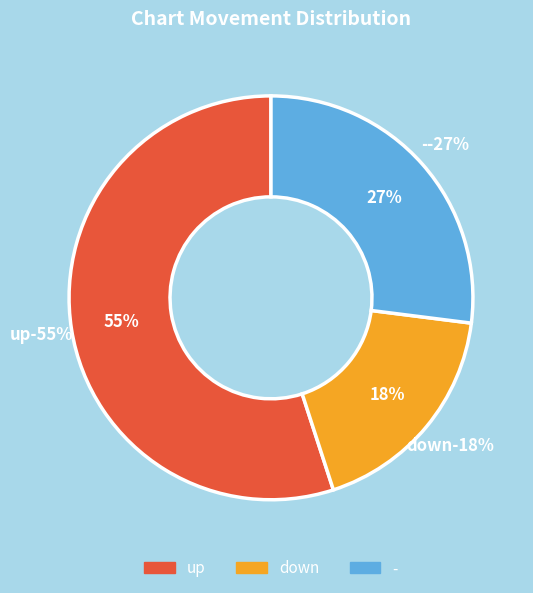

Combined, do up and - account for over 50%?

Yes